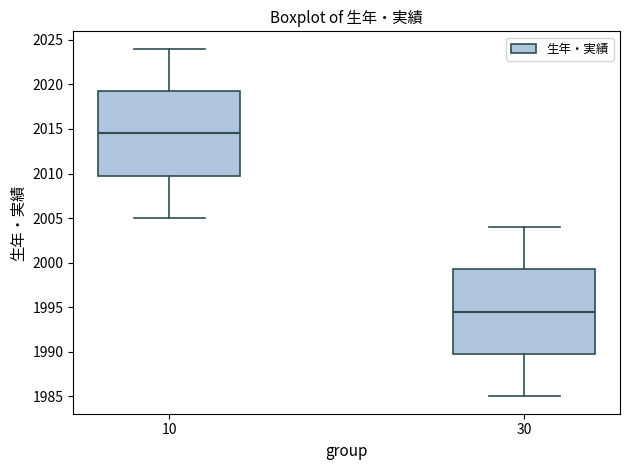

Which box has the highest median line?

10